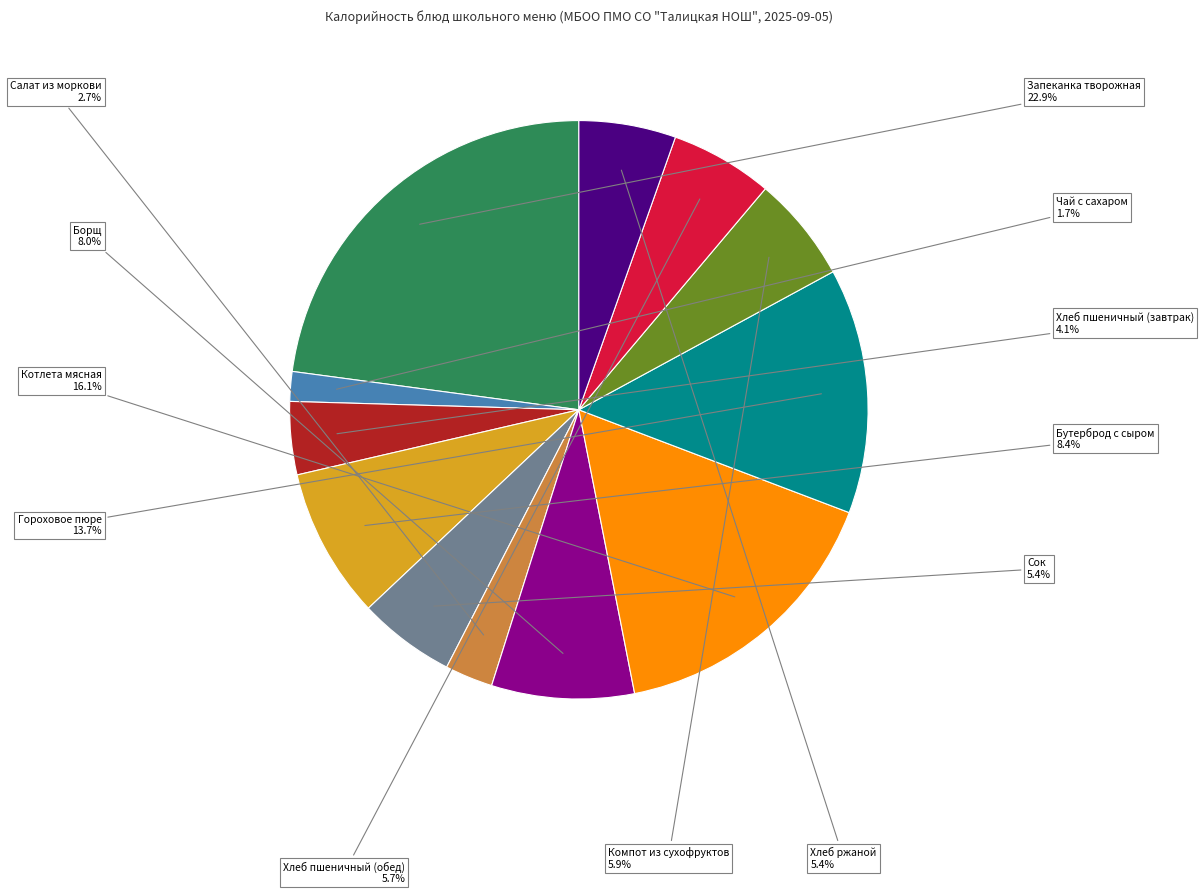

Is there any slice that represents more than half of the pie?

No